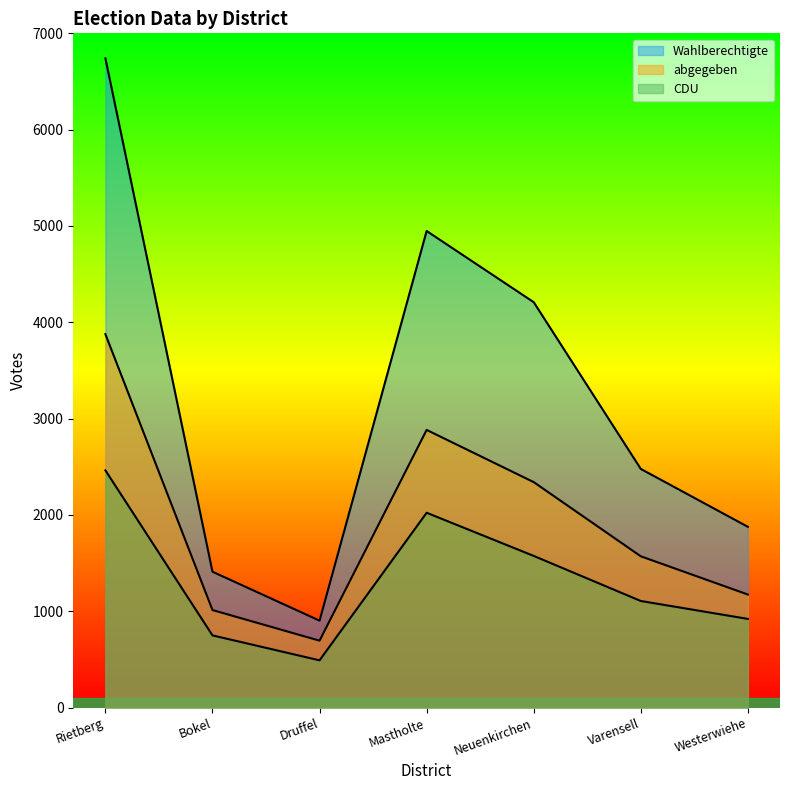

Which series changed the most between Mastholte and Westerwiehe?

Wahlberechtigte